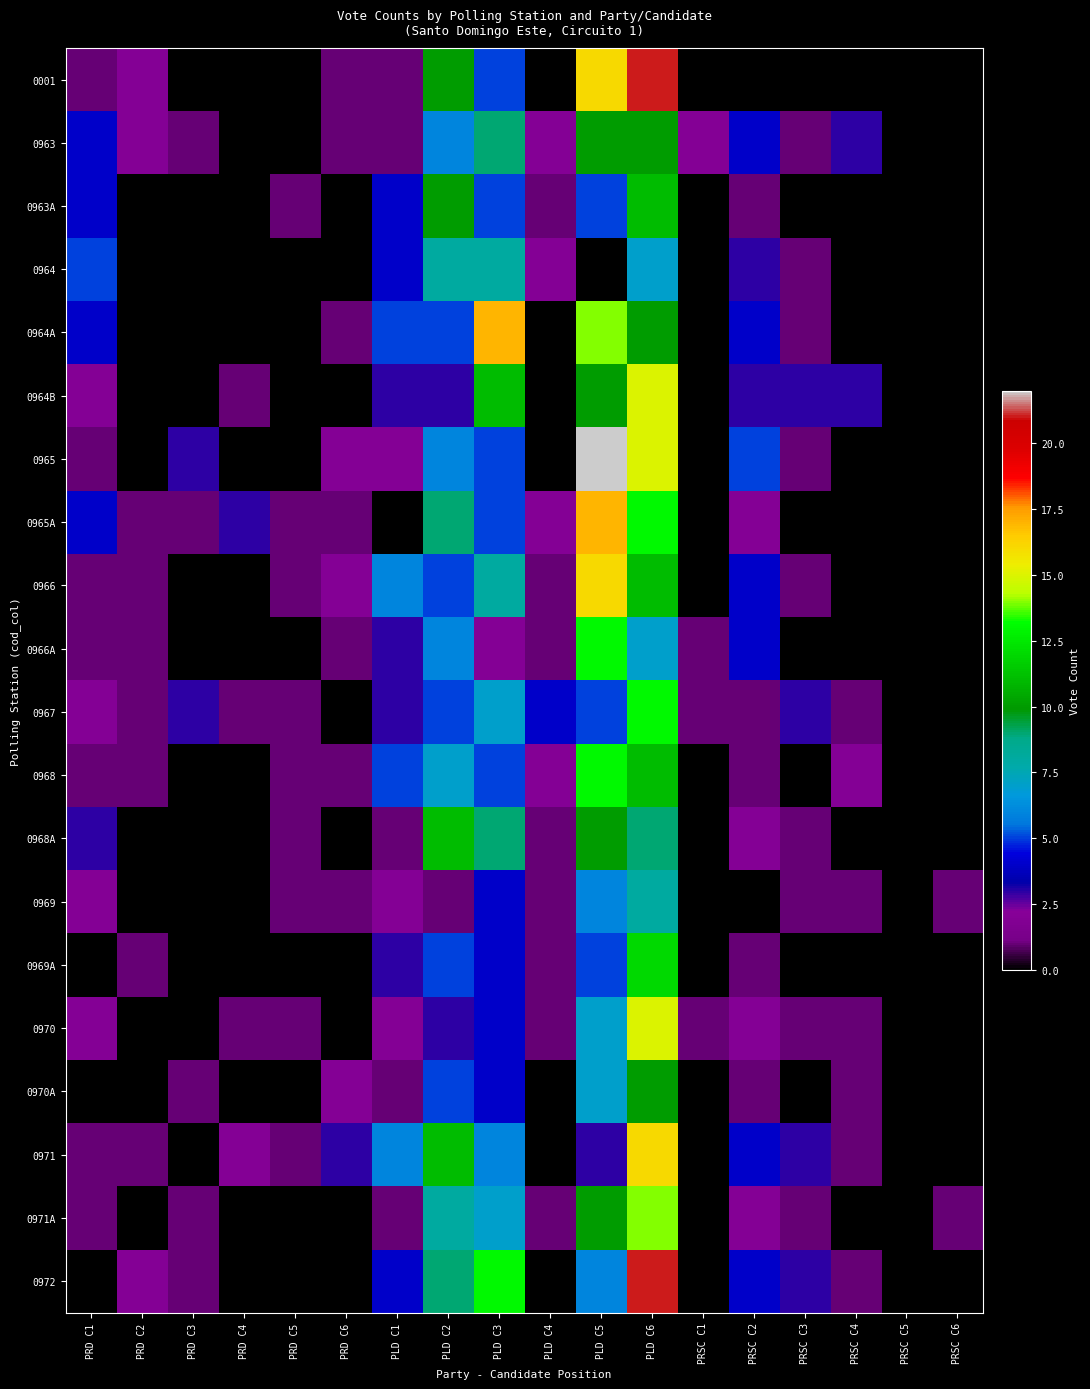

At which category is the sum across all series the highest?

PLD C6